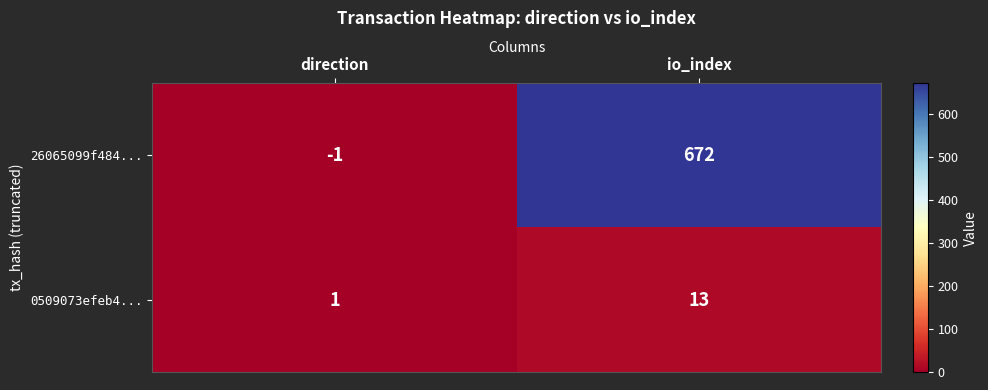

At direction, list the series in order from smallest to largest.

26065099f484..., 0509073efeb4...